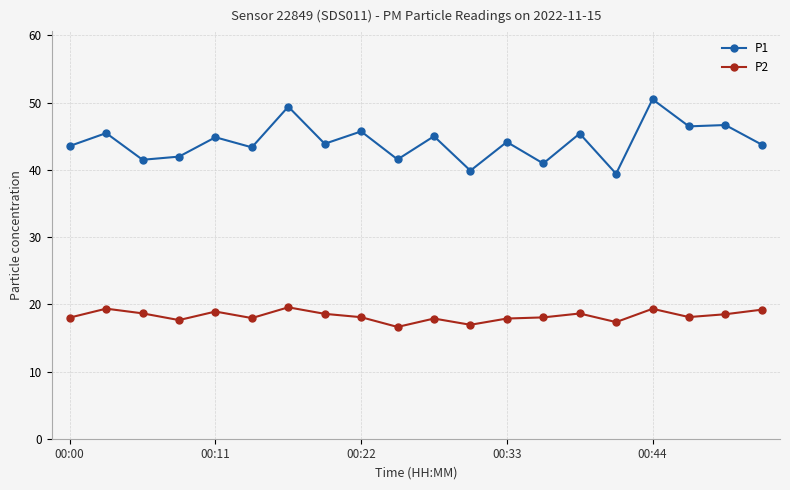

True or false: P2 and P1 cross at least once.

False